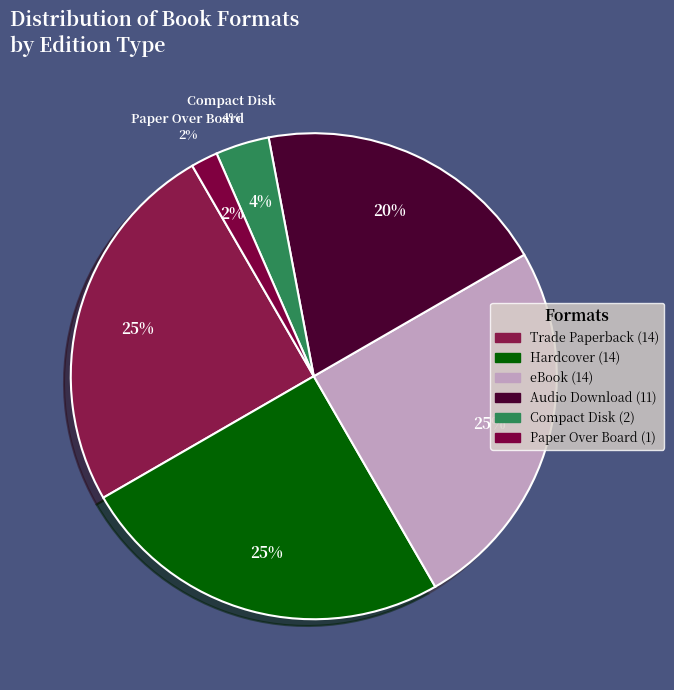

What is the total percentage of Hardcover and Audio Download?

44.6%